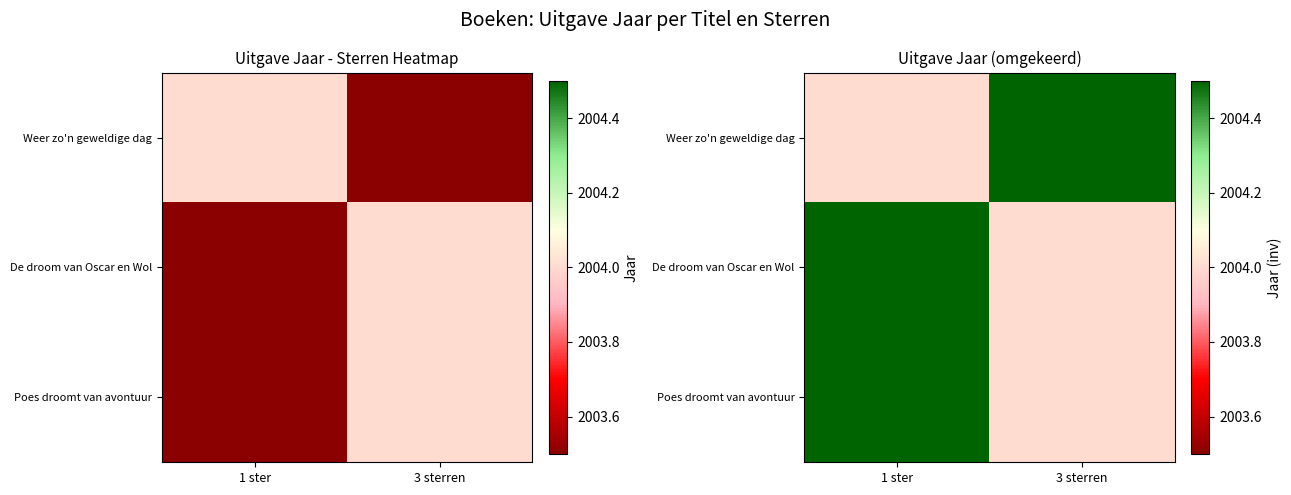

What is the approximate value of Weer zo'n geweldige dag at 1 ster?

2004